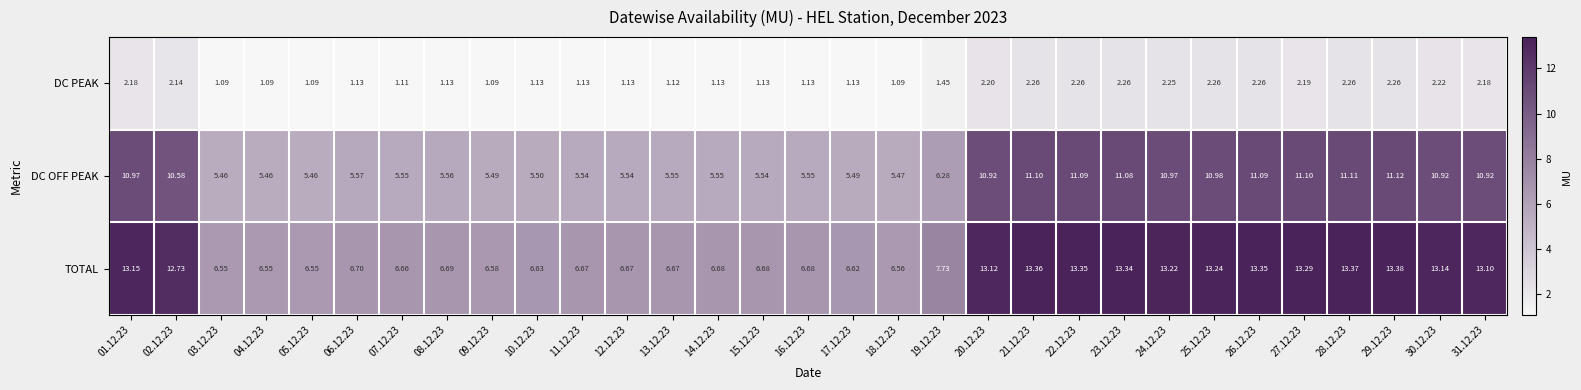

How many distinct data groups are displayed?

3